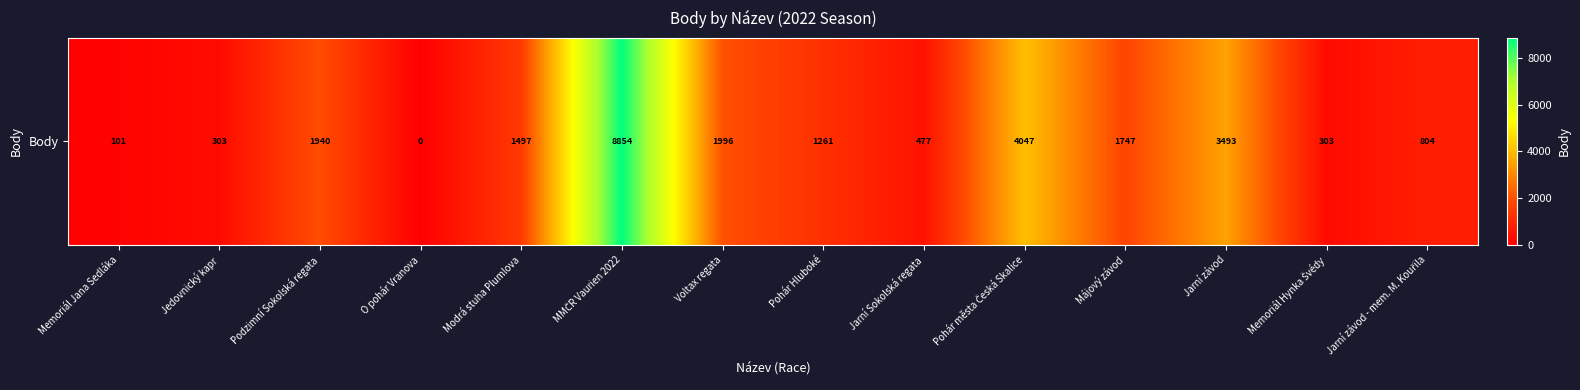

At which label does the data first exceed 1497?

Podzimní Sokolská regata